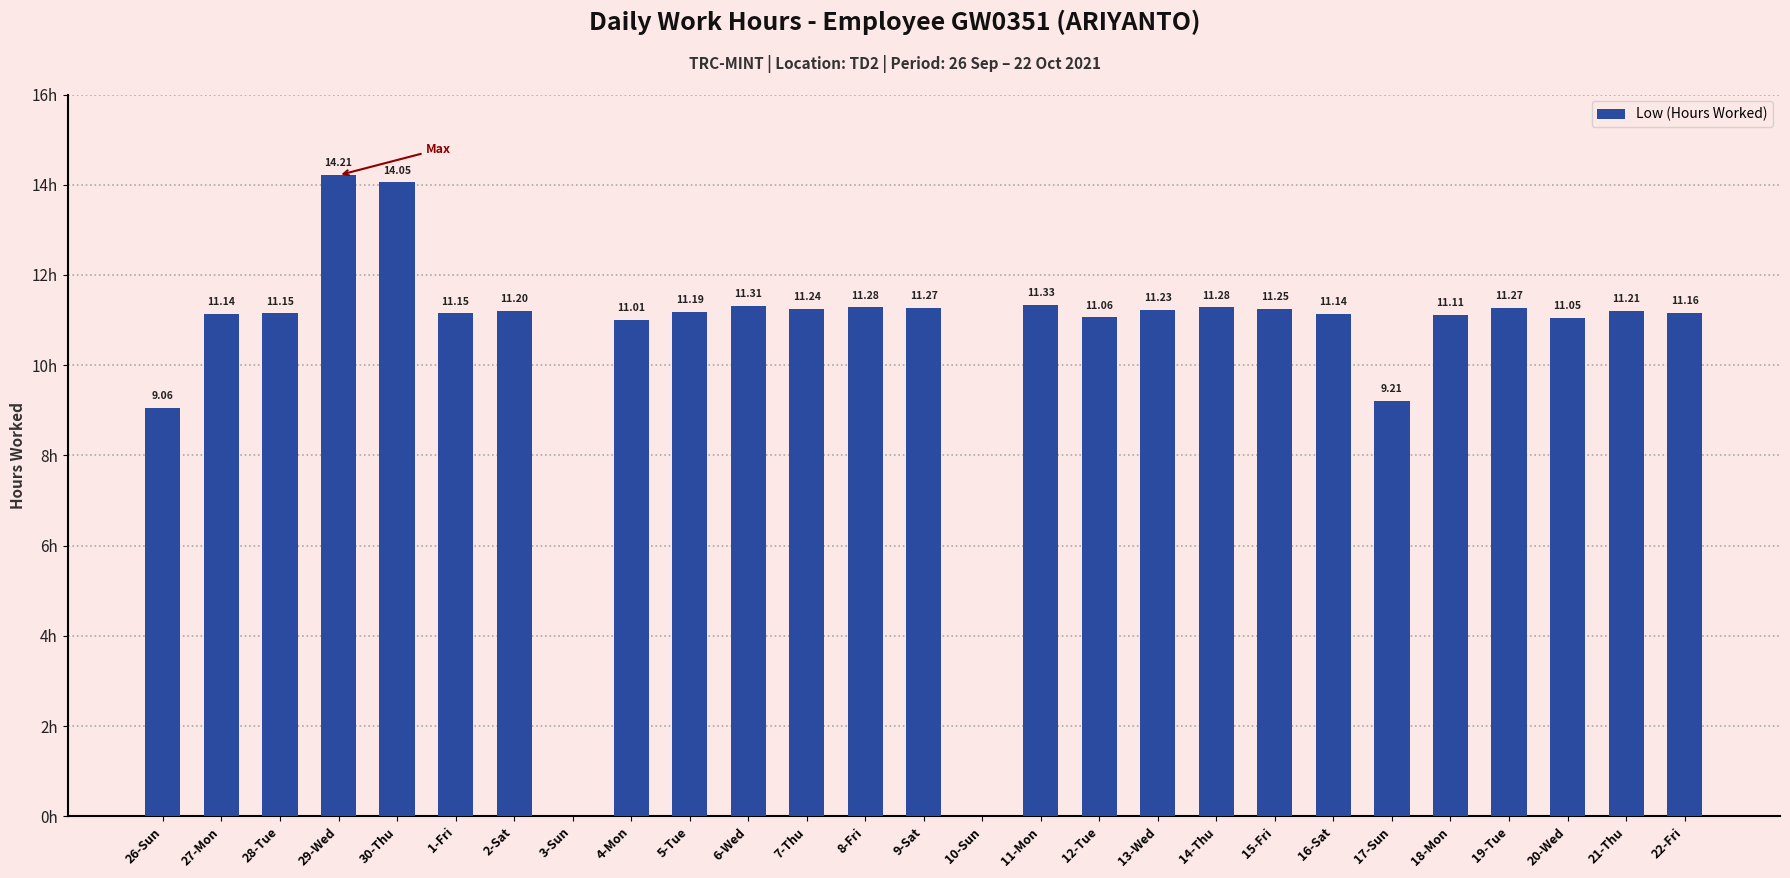

Which has a higher value, 26-Sun or 16-Sat?

16-Sat